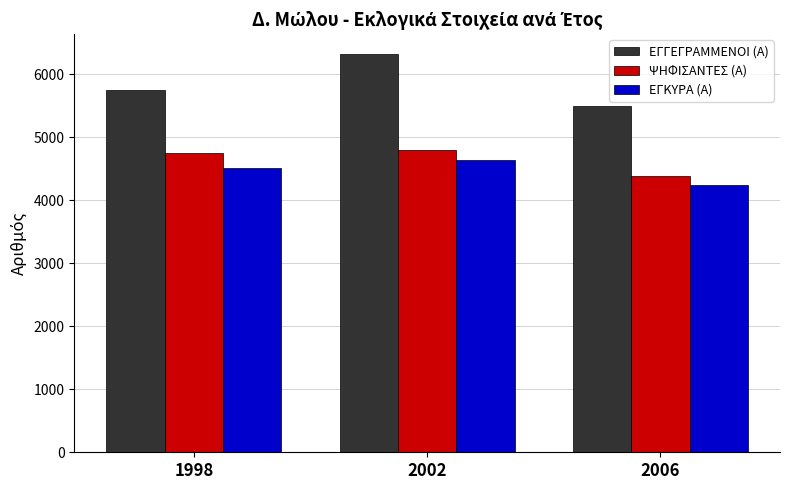

Is the value of ΨΗΦΙΣΑΝΤΕΣ (Α) at 2006 greater than the value of ΕΓΓΕΓΡΑΜΜΕΝΟΙ (Α) at 1998?

No